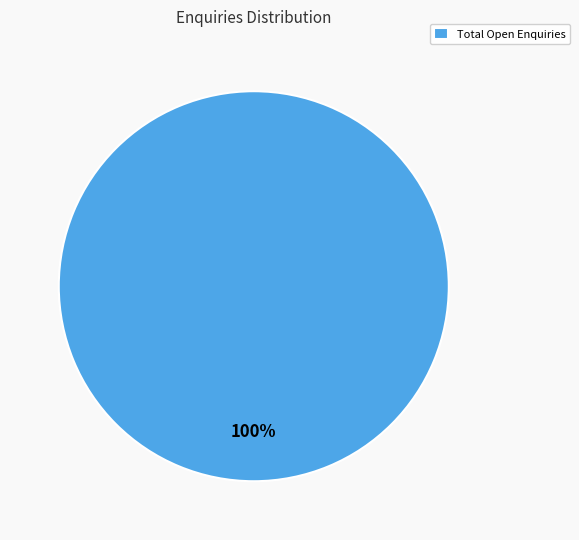

How many slices are in this pie chart?

1